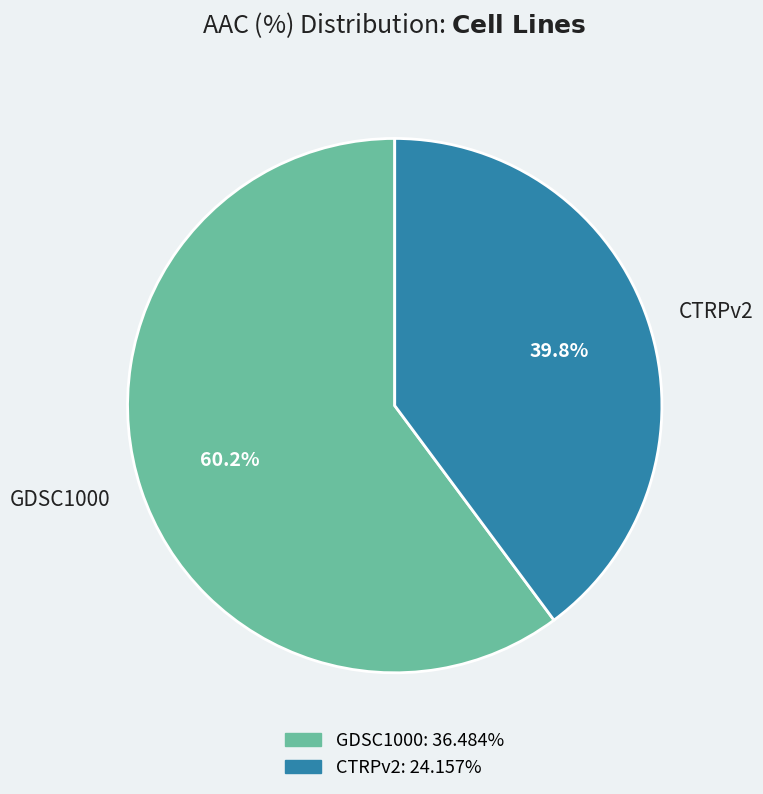

How many segments does this pie chart have?

2